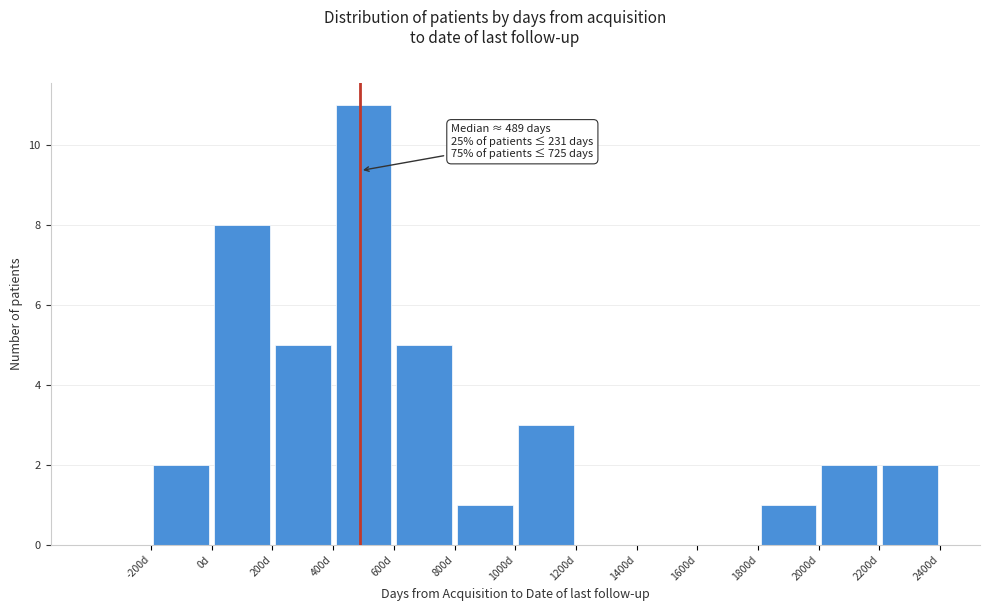

Which range on the x-axis has the tallest bar?

400 to 600